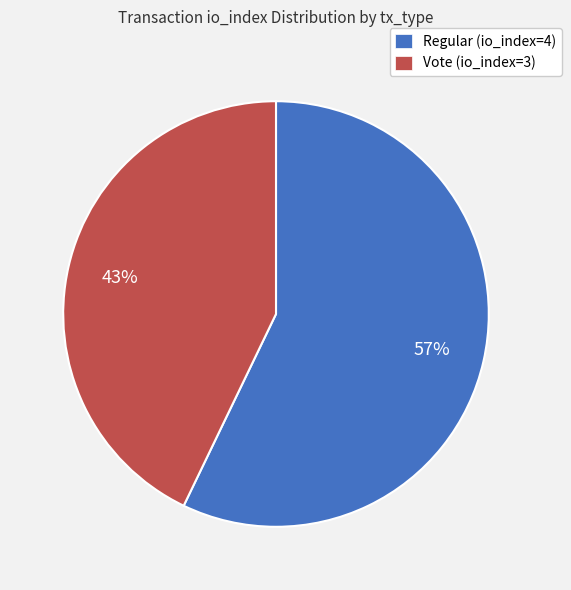

How many segments does this pie chart have?

2